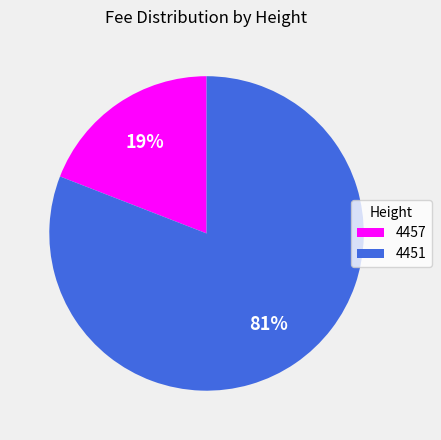

To the nearest percent, what is the combined percentage of 4457 and 4451?

100%